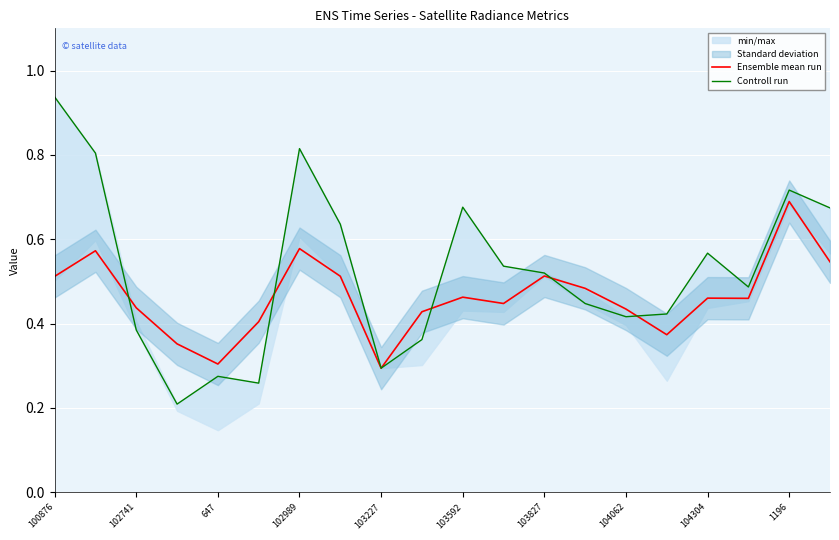

Which category has the highest value in the Ensemble mean run series?

1196